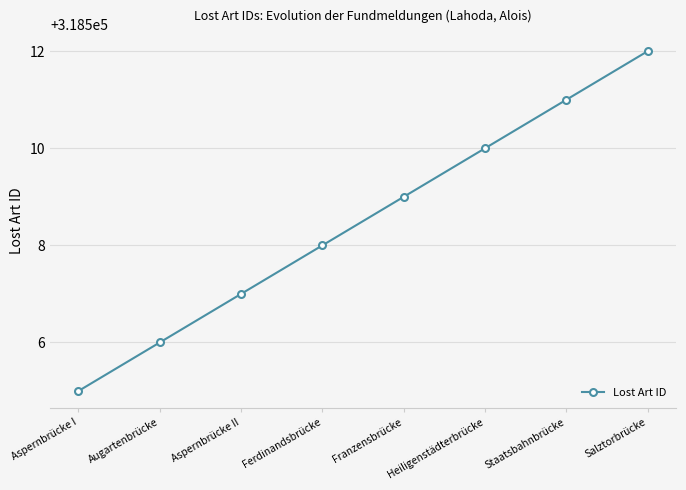

At which category does the chart reach its minimum across all series?

Aspernbrücke I